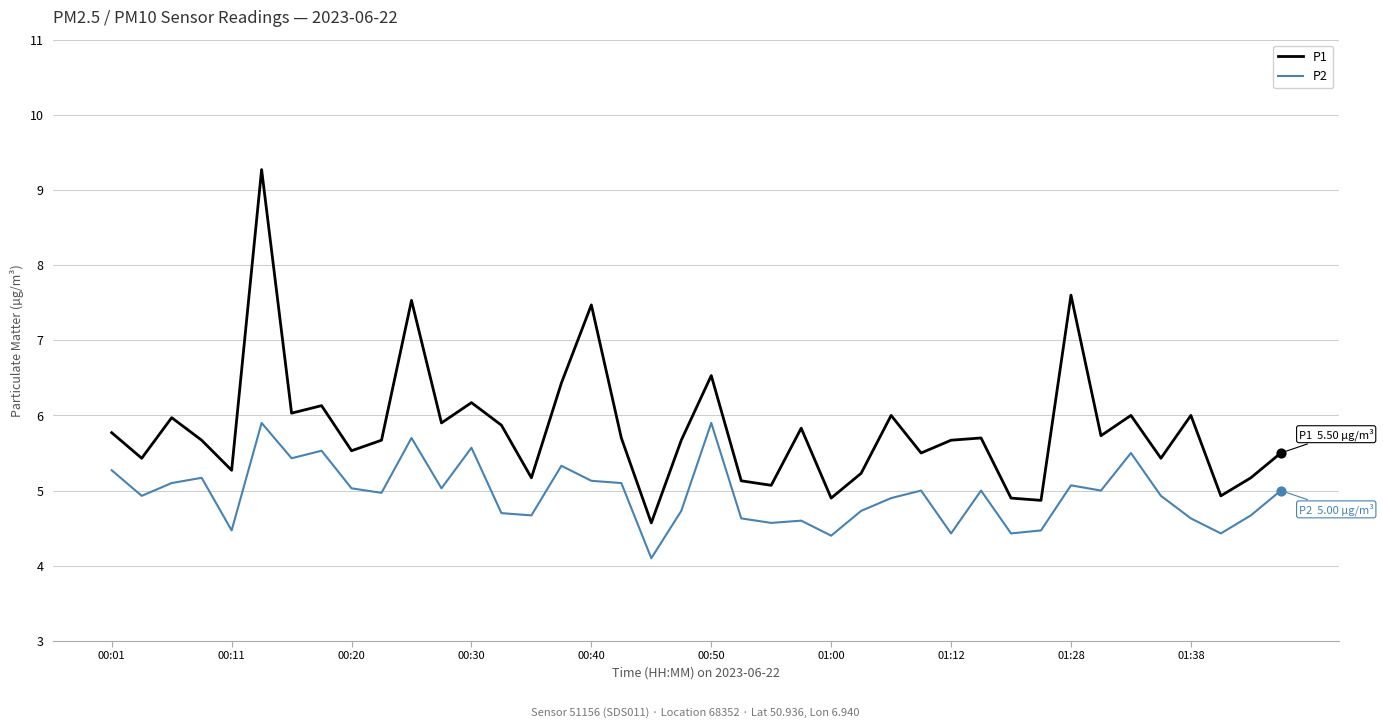

What are all the series names shown in the legend?

P1, P2